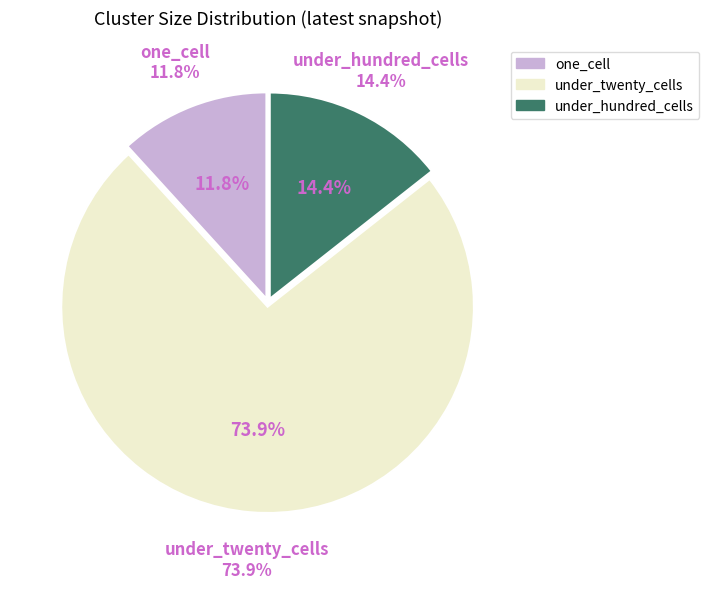

Does 2021-01-01 account for over 50% of the chart?

No